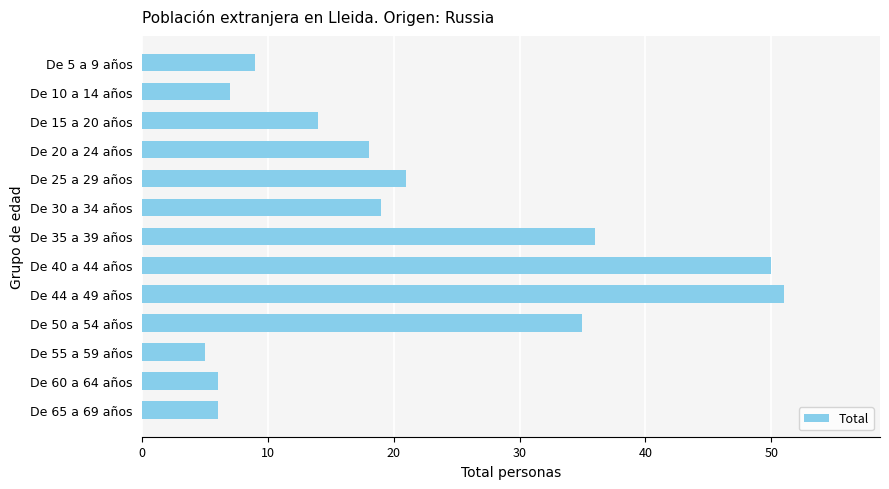

How many bars are there in total?

13